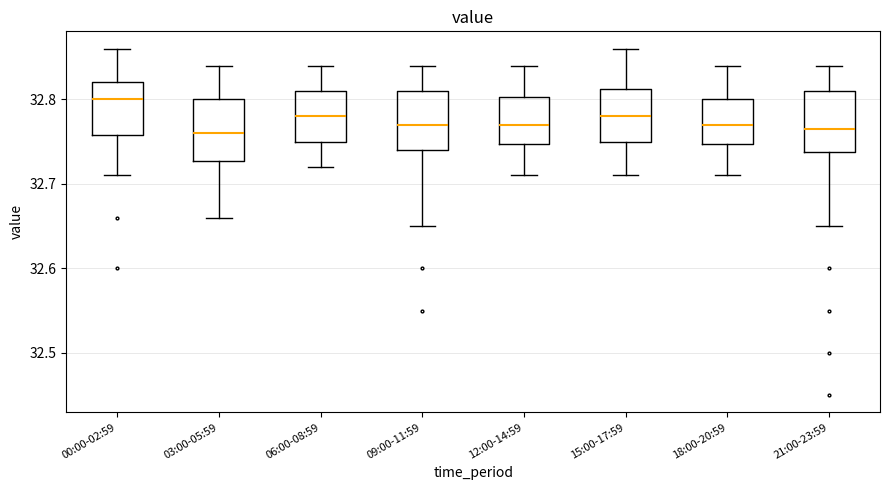

Where is the upper edge of the box for 15:00-17:59 on the y-axis? The values are not printed on the chart, so give them approximately, as read against the axis.

32.81